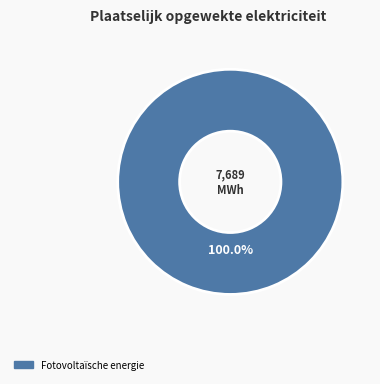

Count the number of slices in the pie.

1